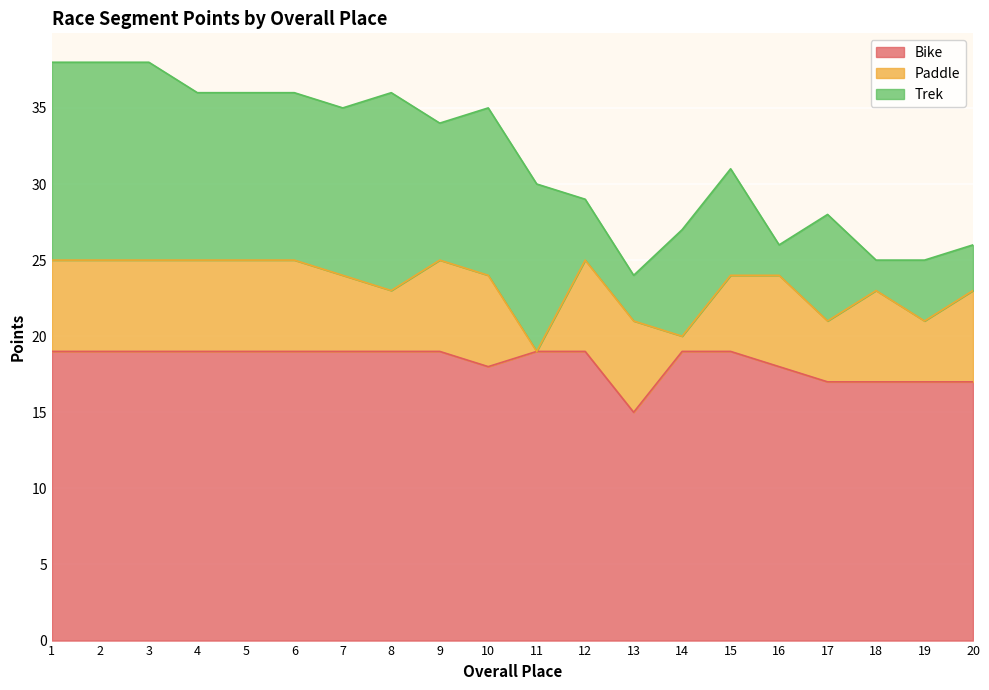

The value of Trek at 13 is 5. True or false?

False